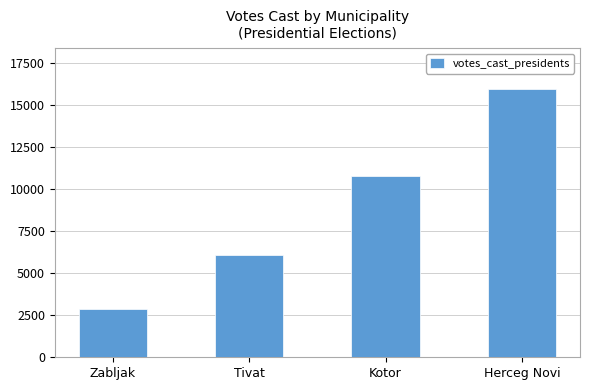

What is the maximum value shown in the chart?

15987